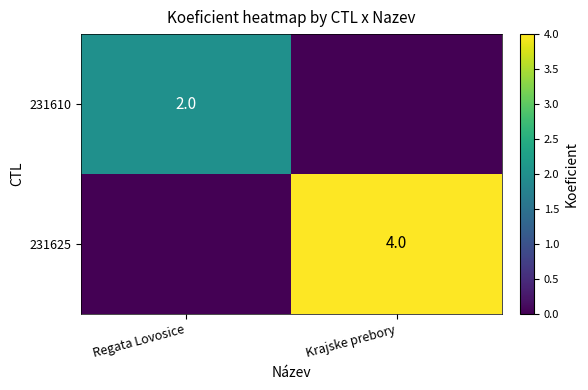

Is the value of 231625 at Krajske prebory greater than the value of 231610 at Regata Lovosice?

Yes